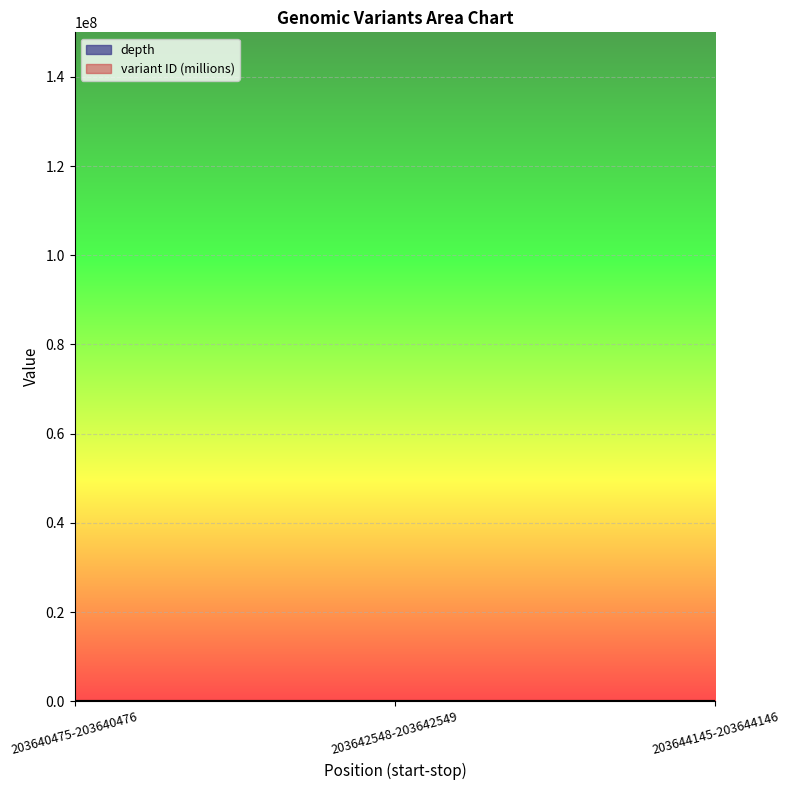

Does the chart display data point markers on the line(s)?

No